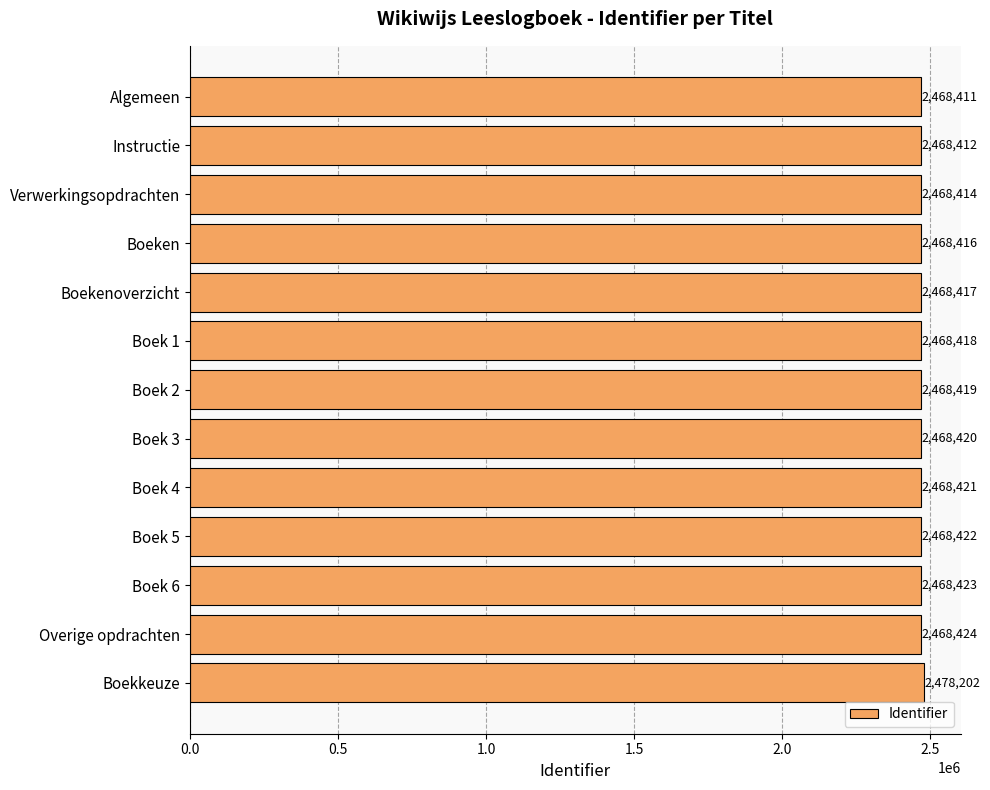

True or false: the data shows 4154481 at Boek 4.

False